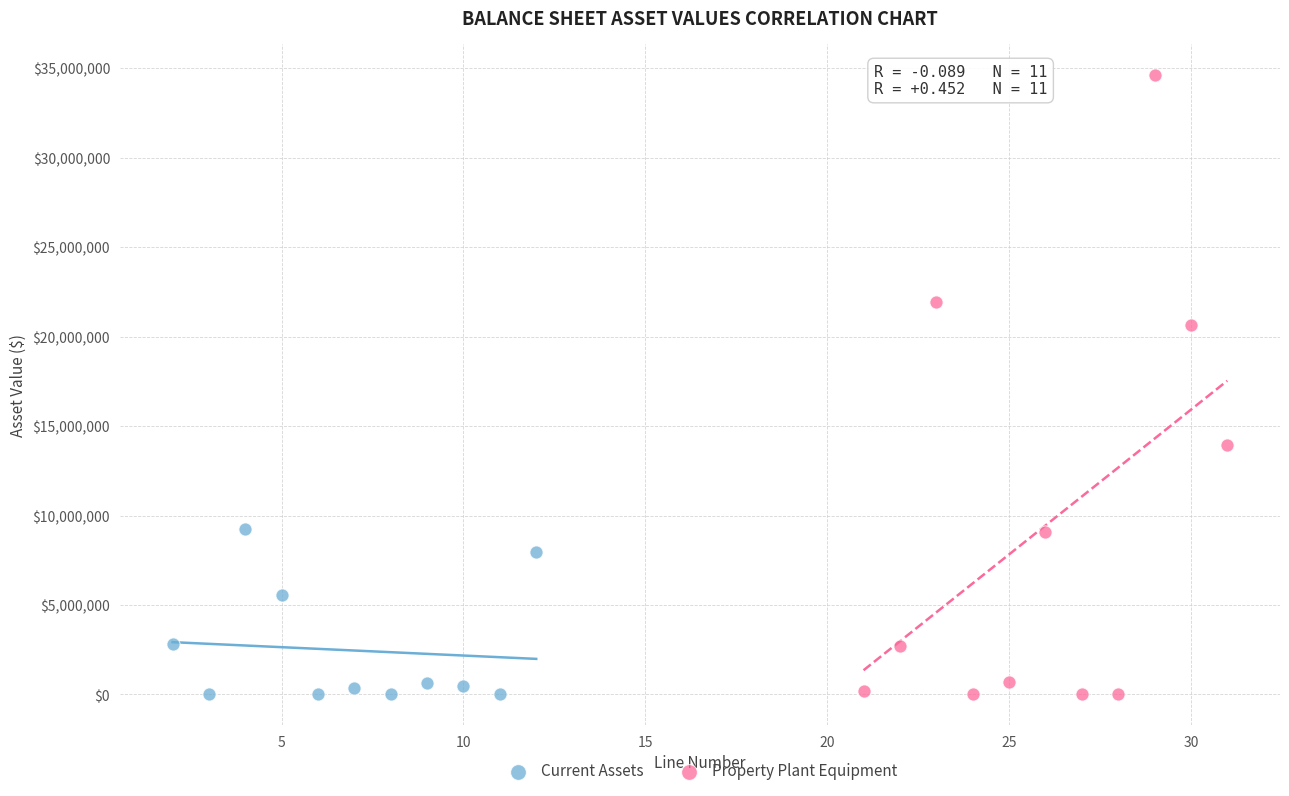

Which series contains the highest Y value?

Property Plant Equipment